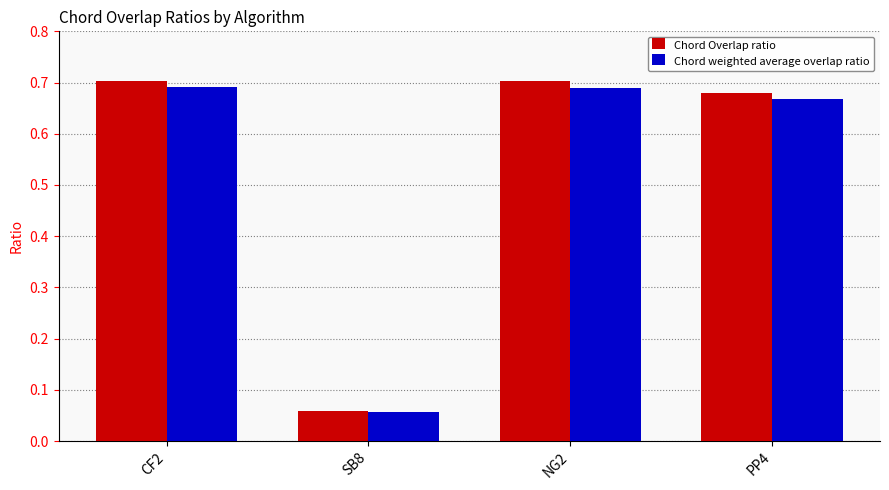

What is the difference between the maximum and minimum values in the Chord Overlap ratio series?

0.6